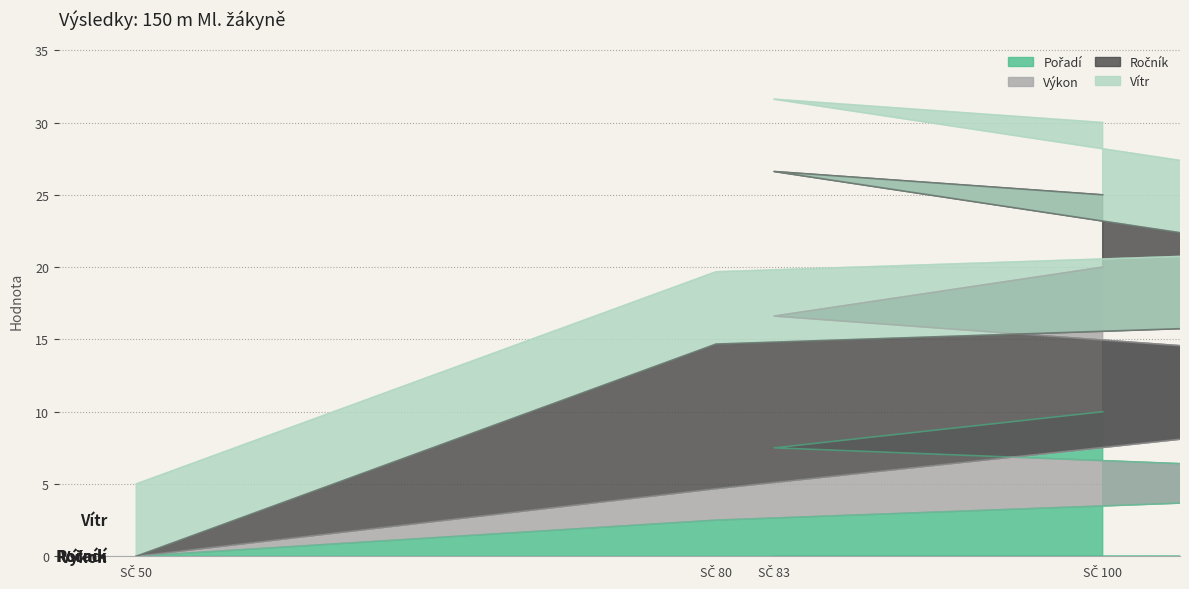

List the labels in order of Pořadí value, largest first.

100, 83, 131, 80, 50